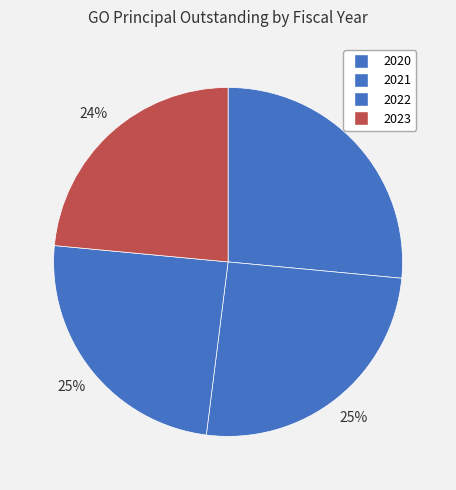

How much of the chart is everything except 2020?

73.5%